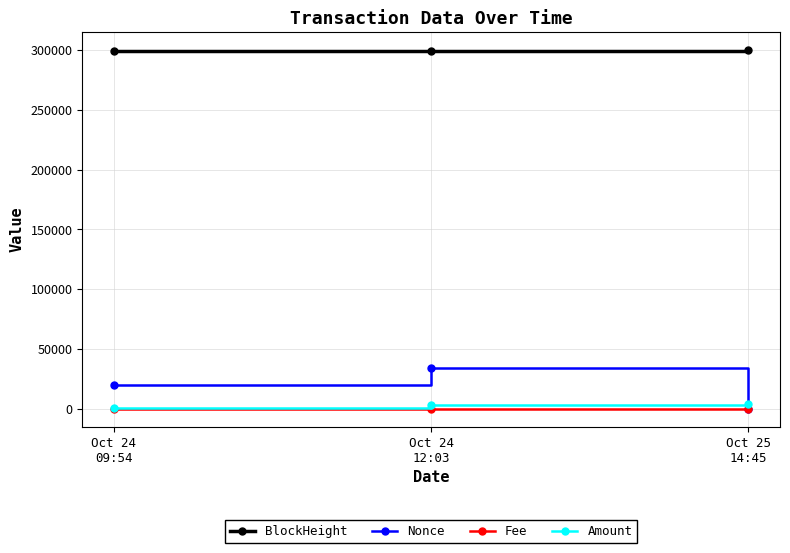

What are all the series names shown in the legend?

BlockHeight, Nonce, Fee, Amount